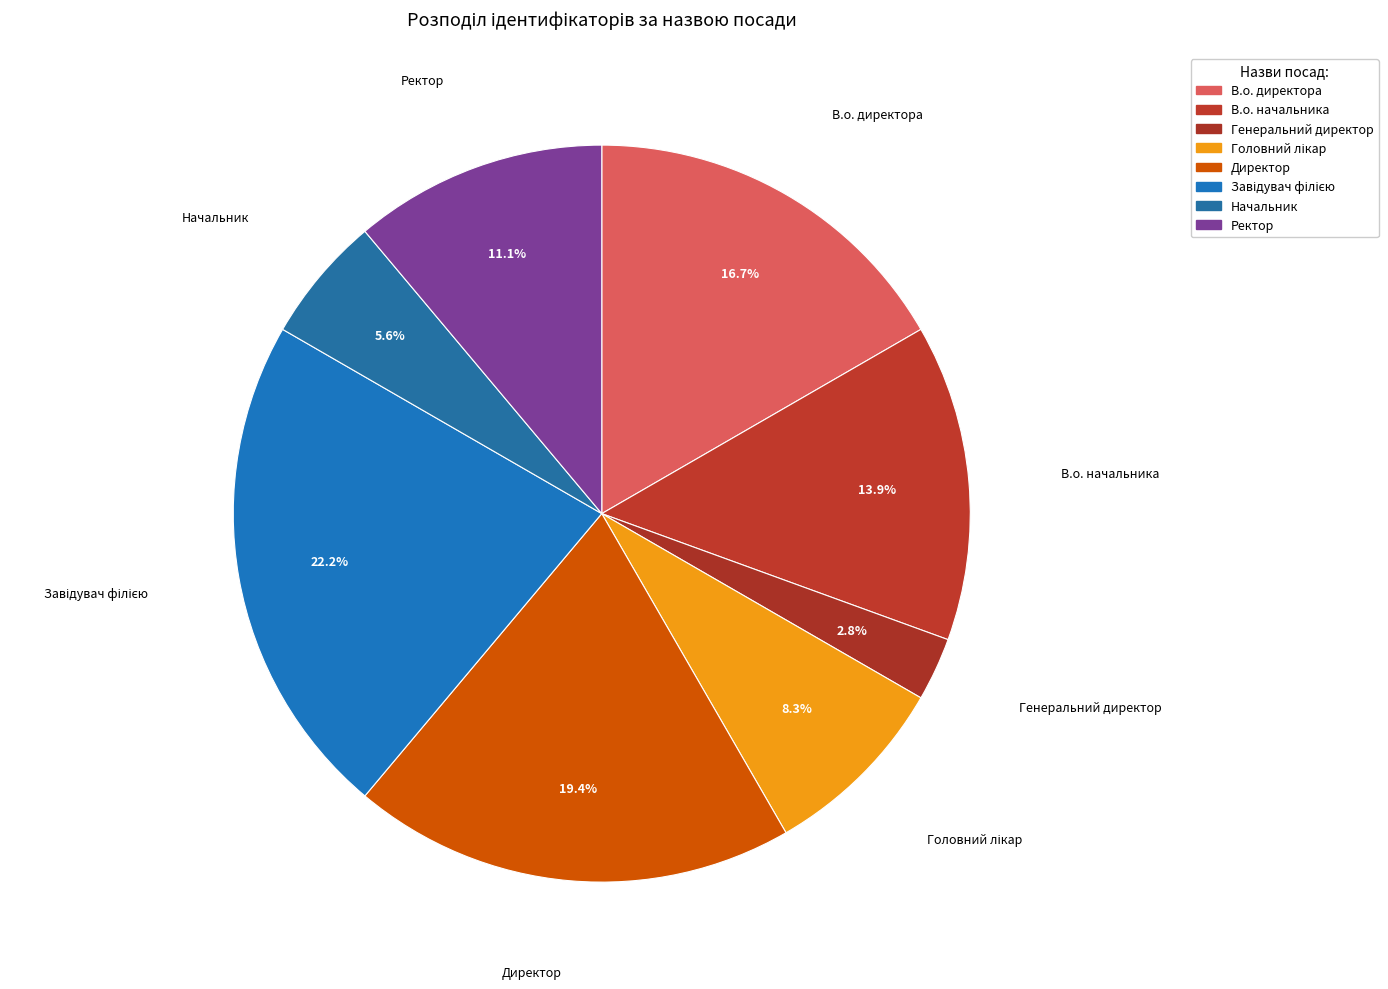

Between Ректор and Директор, which is larger?

Директор